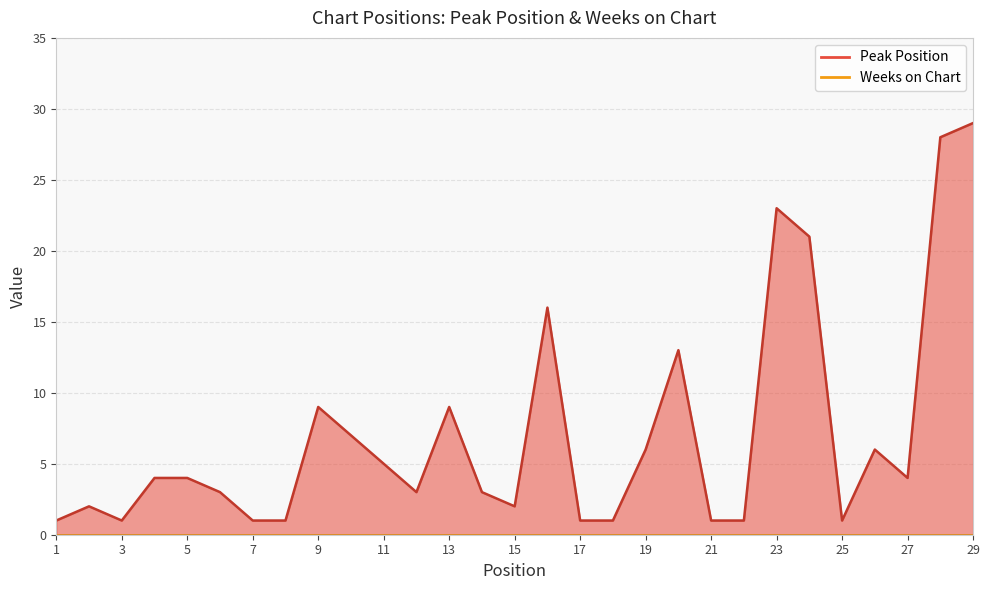

What is the ratio of the value at 14 to the value at 4?

0.8